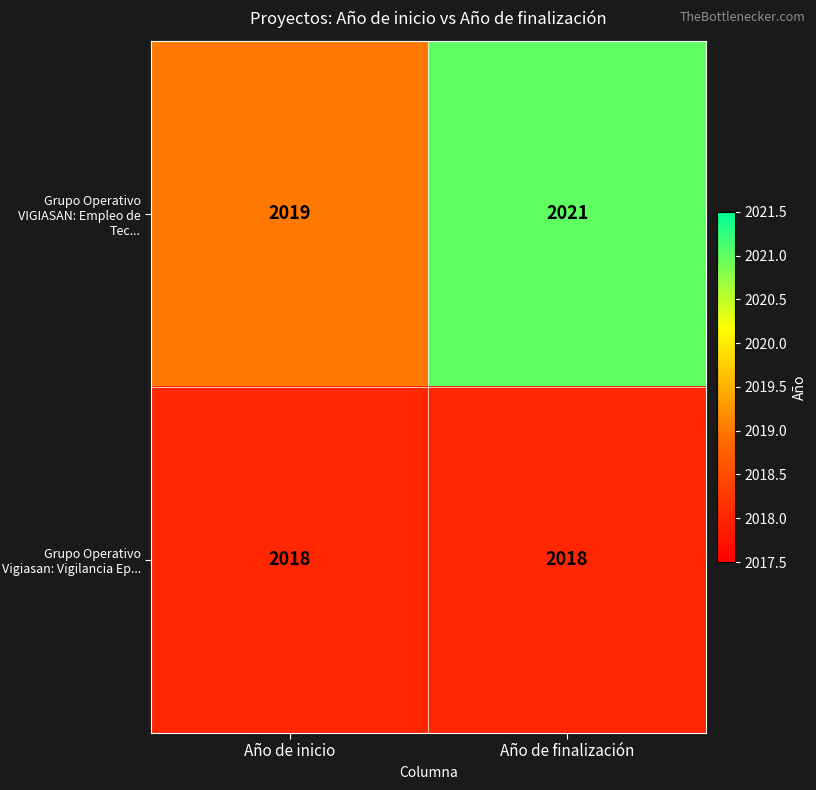

The value of Grupo Operativo VIGIASAN: Empleo de Tec... at Año de finalización is 2021. True or false?

True